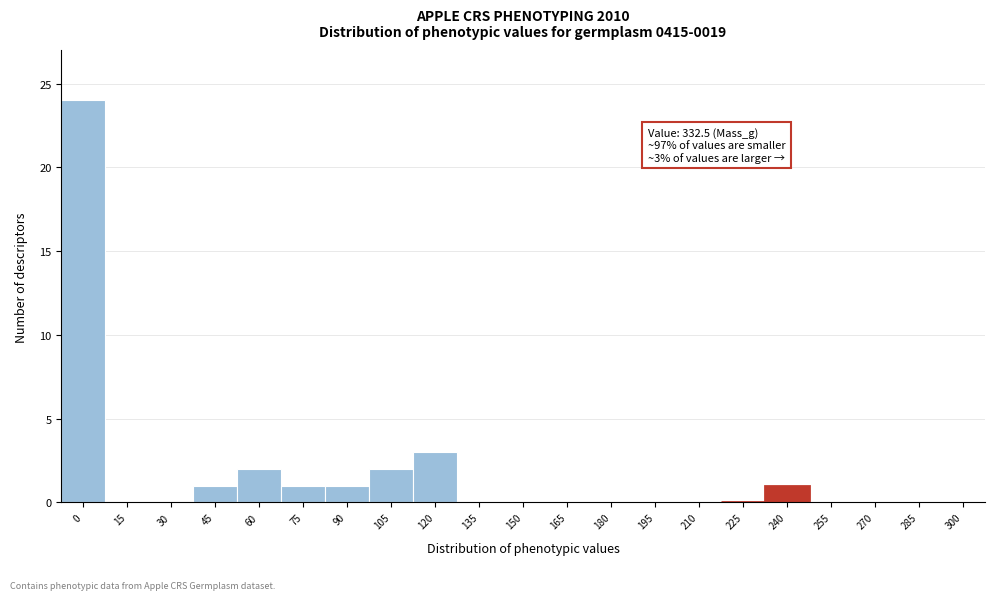

Reading right to left, extract all data points from this chart.

300=0	285=0	270=0	255=0	240=1	225=0	210=0	195=0	180=0	165=0	150=0	135=0	120=3	105=2	90=1	75=1	60=2	45=1	30=0	15=0	0=24